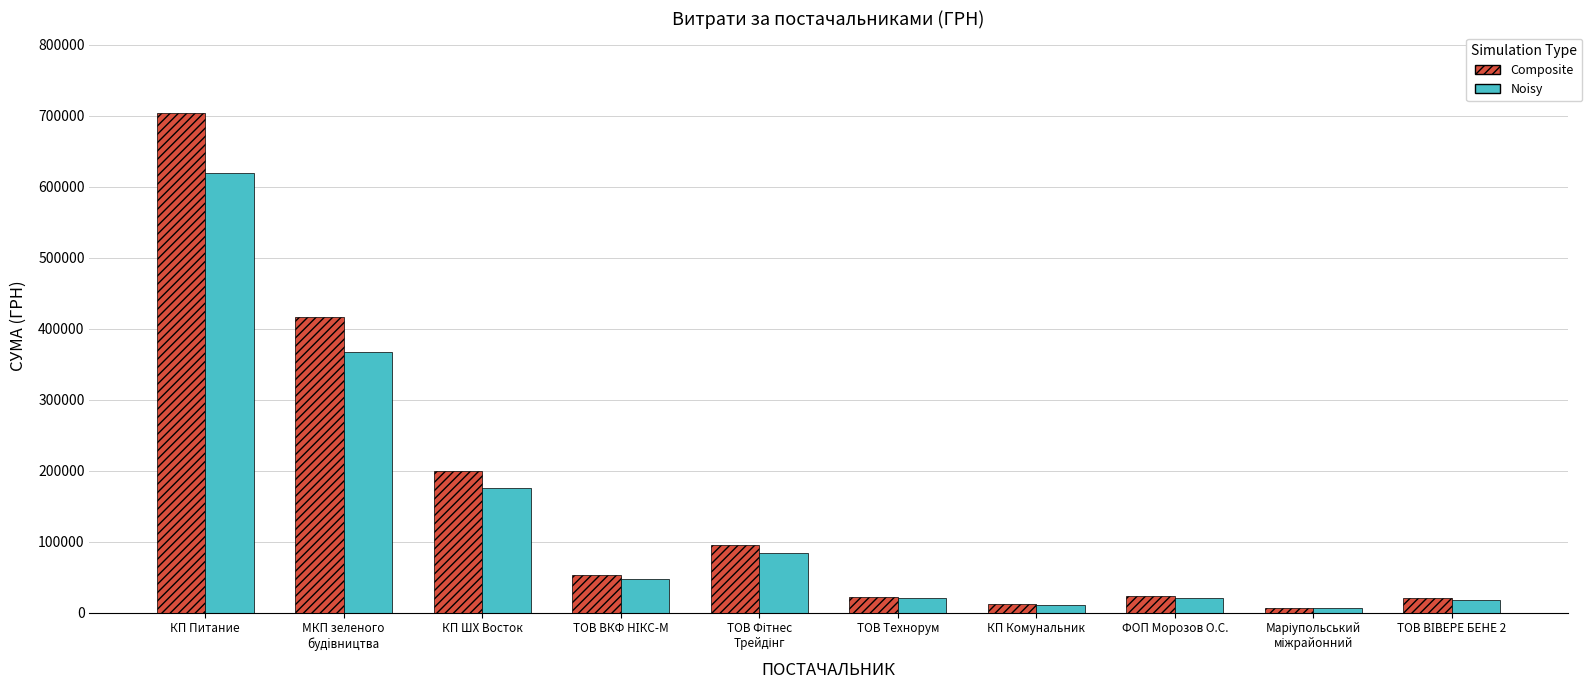

Which category has the highest value across all series?

КП Питание